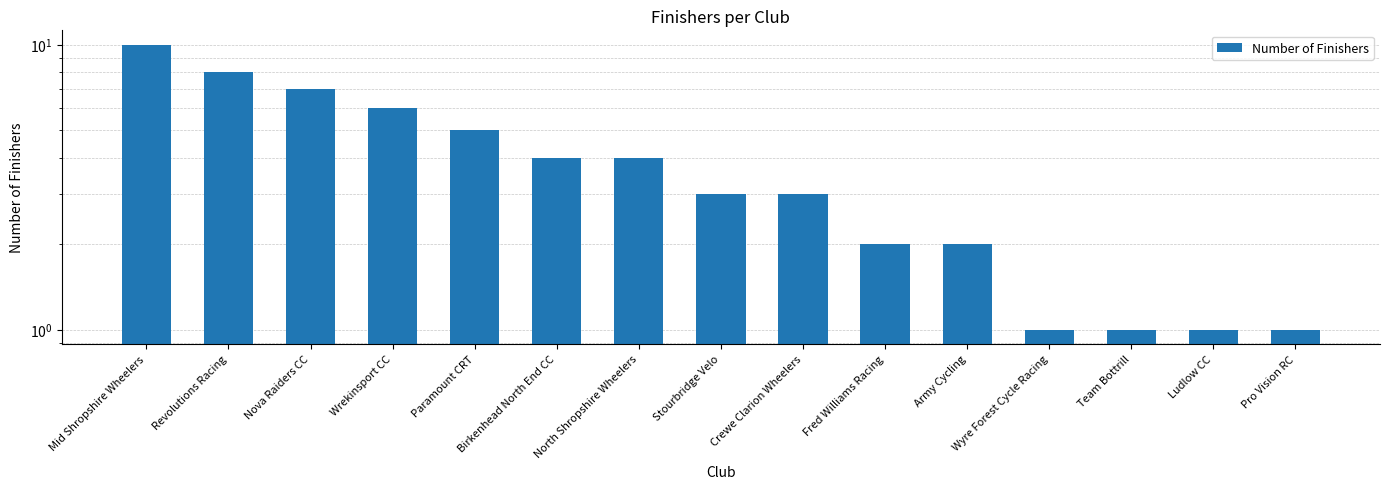

What is the minimum value shown in the chart?

1